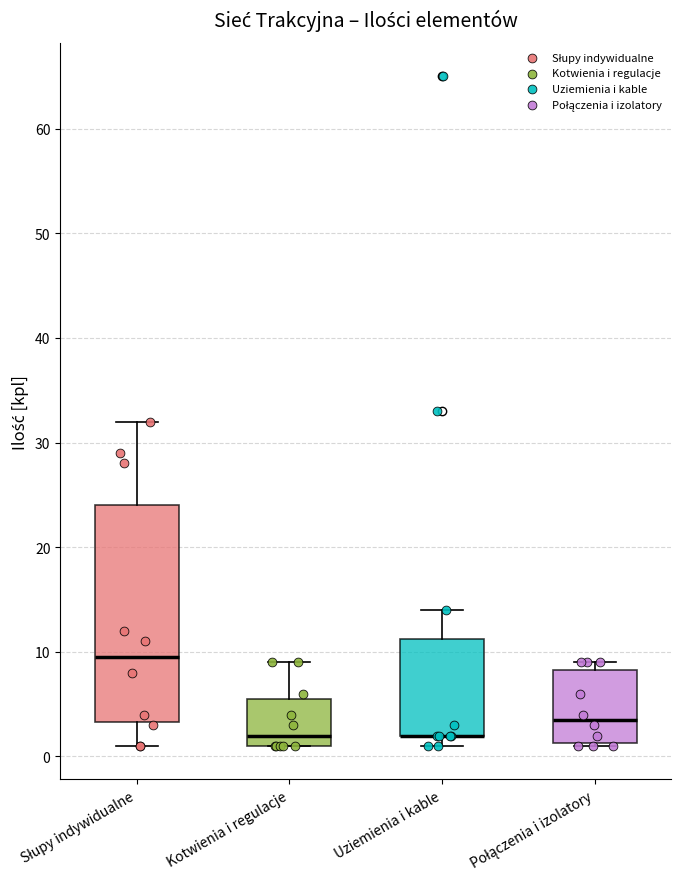

Reading left to right, transcribe this box plot: for each box, give where its median line is, the range the box spans, and where its two whiskers end, as read against the y-axis. The values are not printed on the chart, so give them approximately, as read against the axis.

Słupy indywidualne: median 10, box 3 to 24, whiskers 1 to 32
Kotwienia i regulacje: median 2, box 1 to 6, whiskers 1 to 9
Uziemienia i kable: median 2 (drawn on the box's lower edge), box 2 to 11, whiskers 1 to 14
Połączenia i izolatory: median 4, box 1 to 8, whiskers 1 to 9